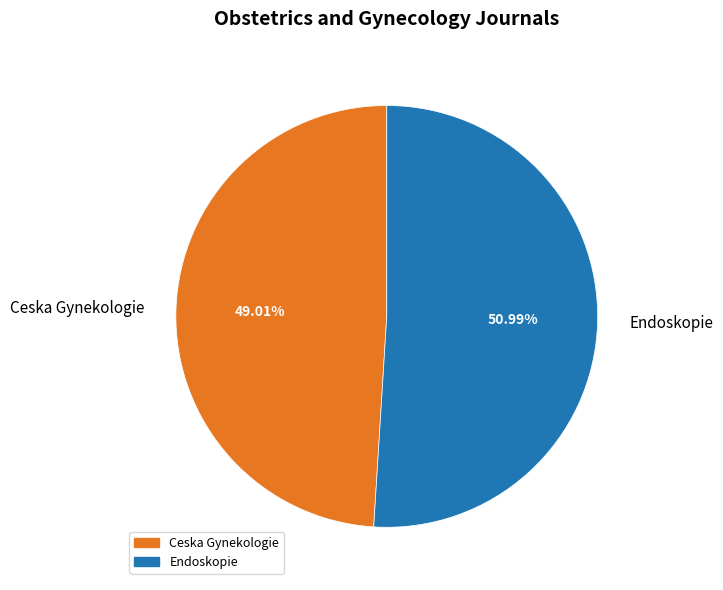

Combined, what portion of the pie is Ceska Gynekologie and Endoskopie?

100.0%